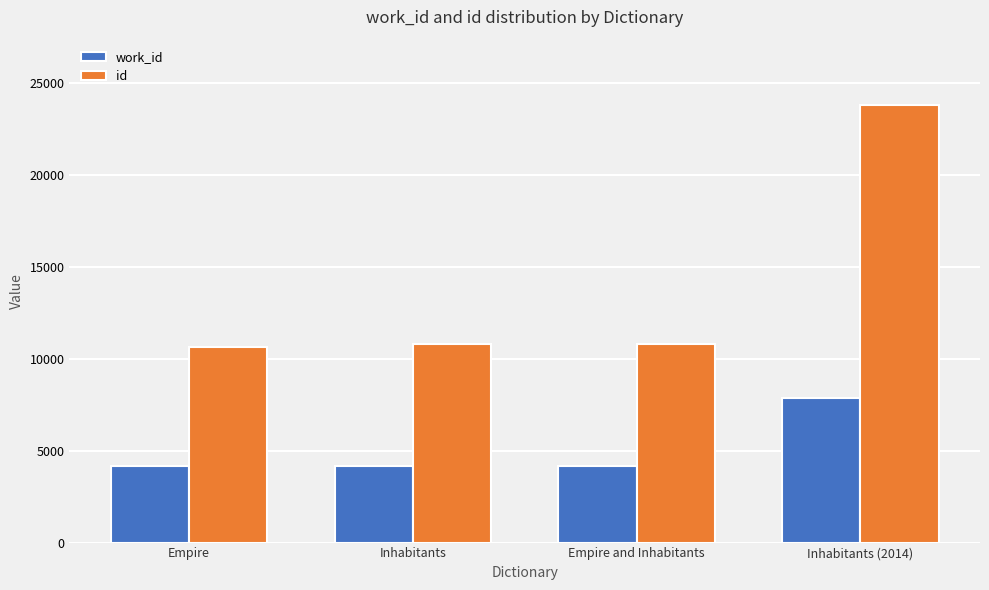

Which series has the largest range (max minus min)?

id